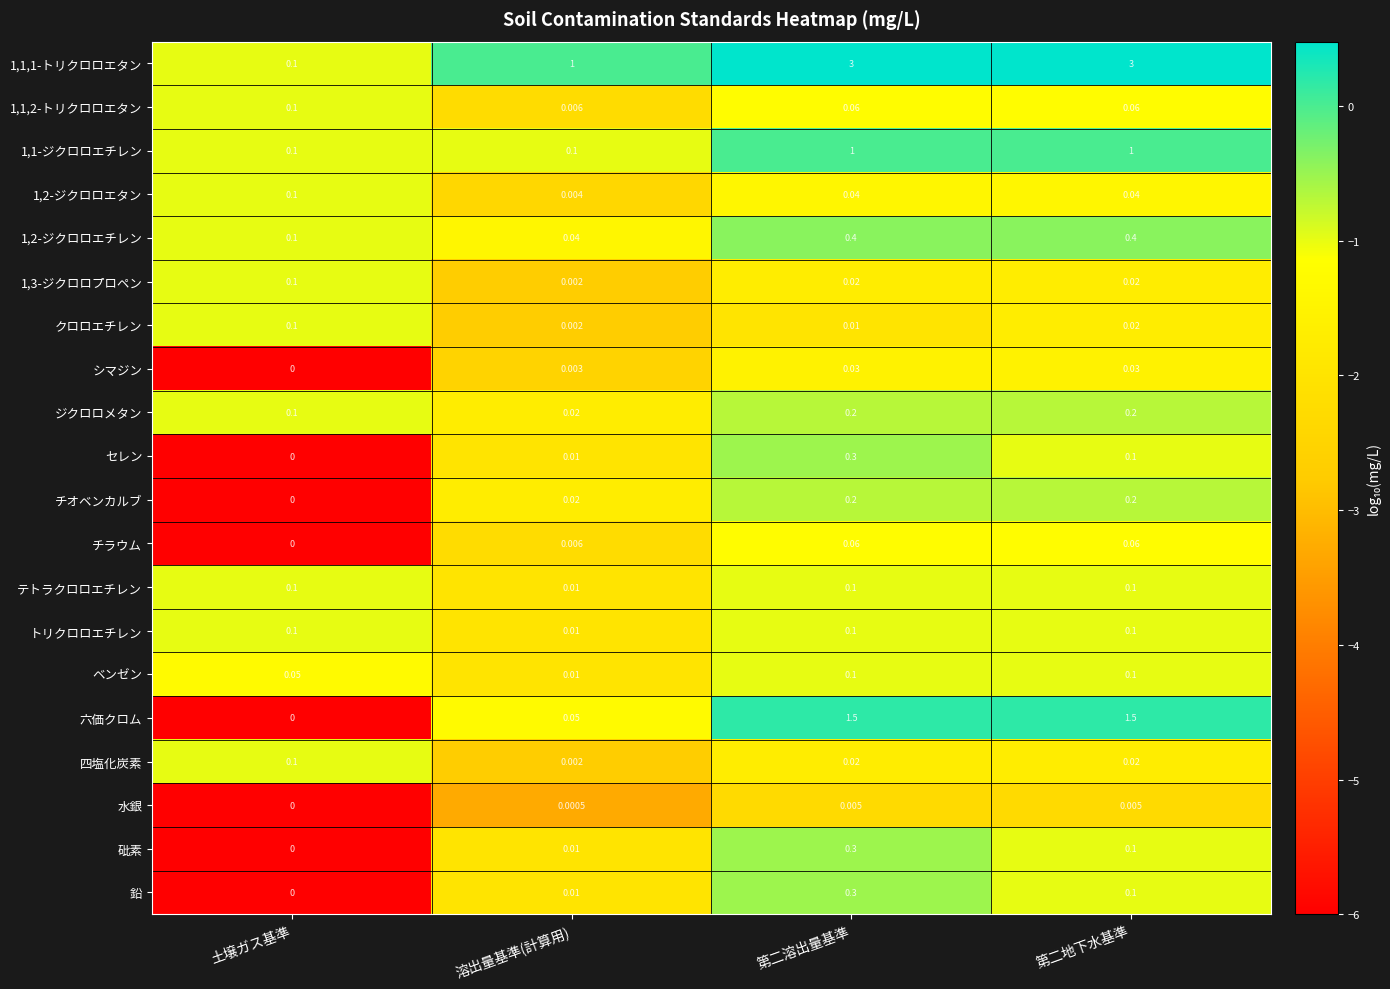

At which category is the sum across all series the highest?

第二溶出量基準